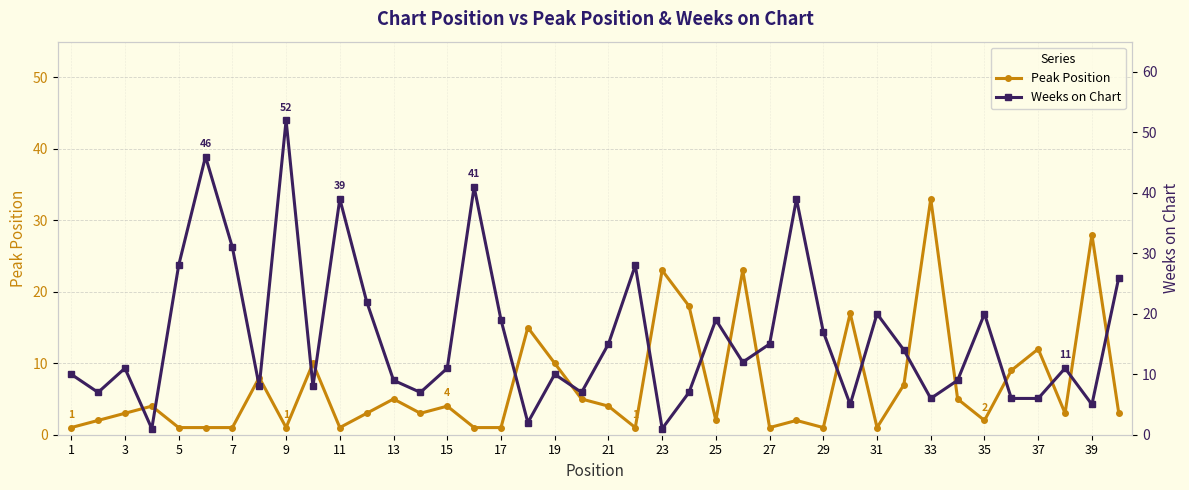

True or false: Peak Position has more than 2 points higher than both neighbors.

True